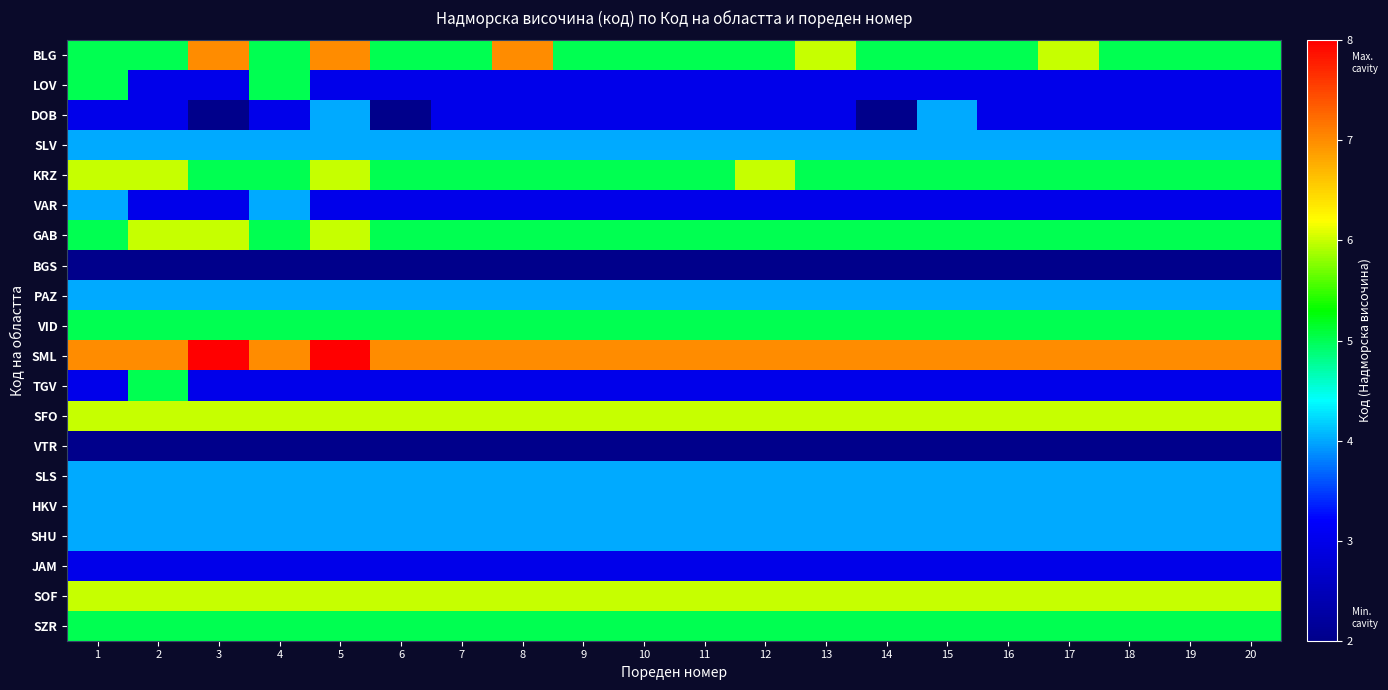

Which label corresponds to the smallest value in the chart?

3